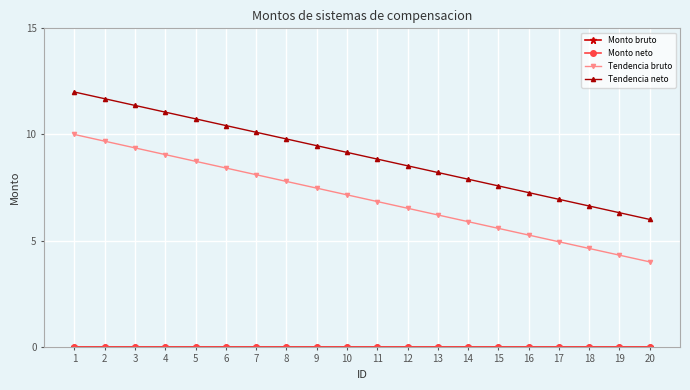

What is the value of the Tendencia bruto point at the 1st from the left?

10.0